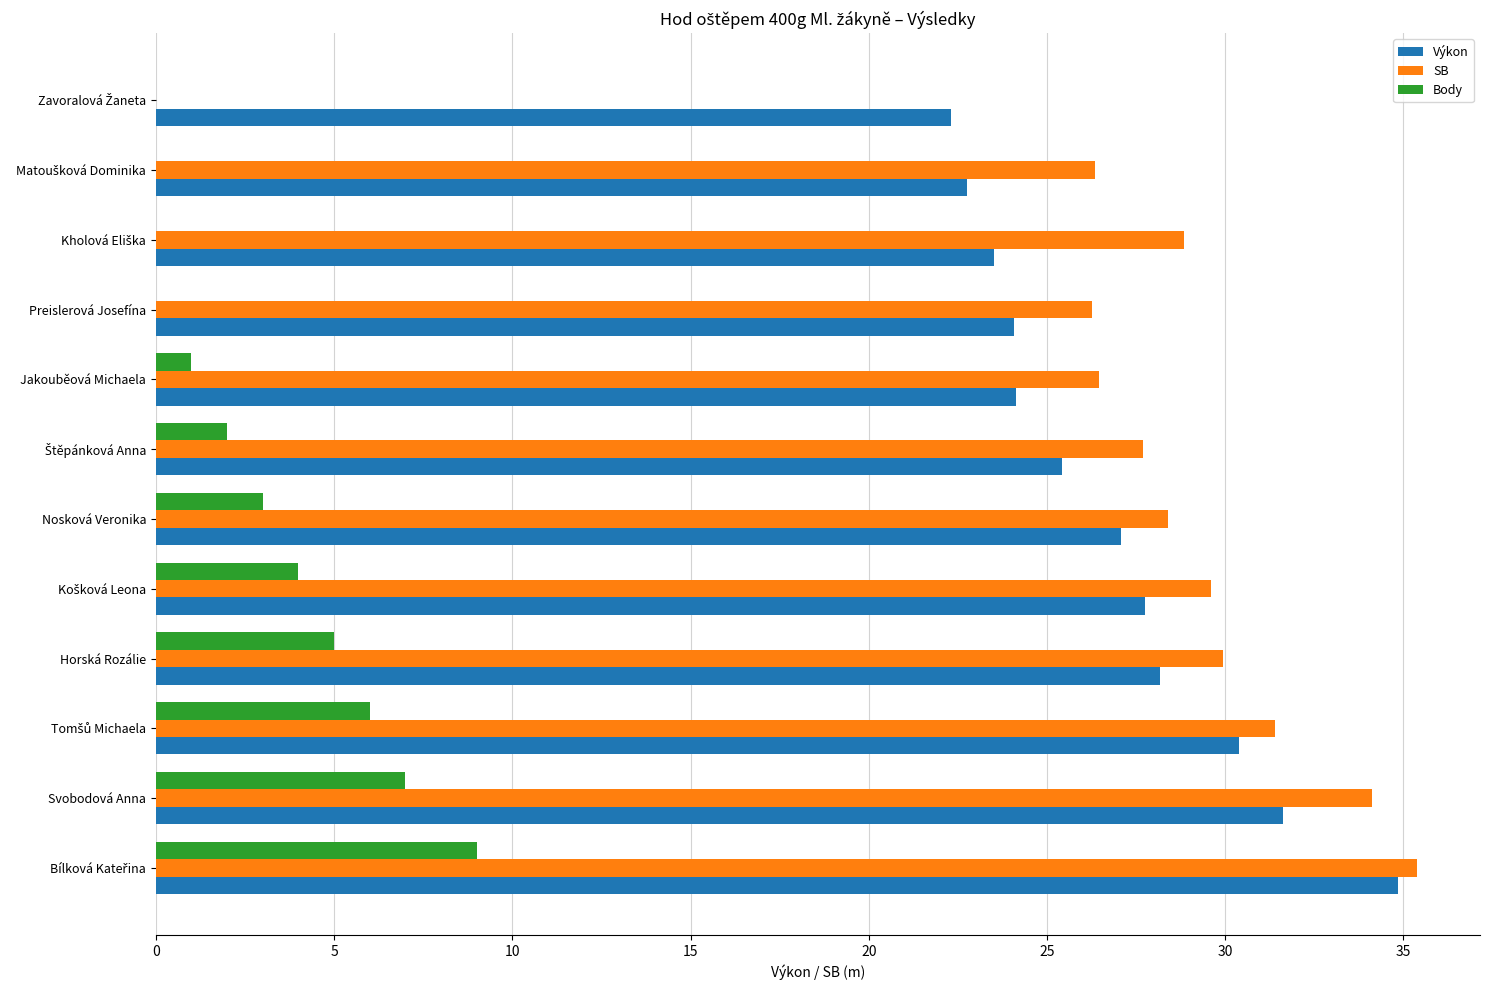

What is the average value of the SB series?

27.0